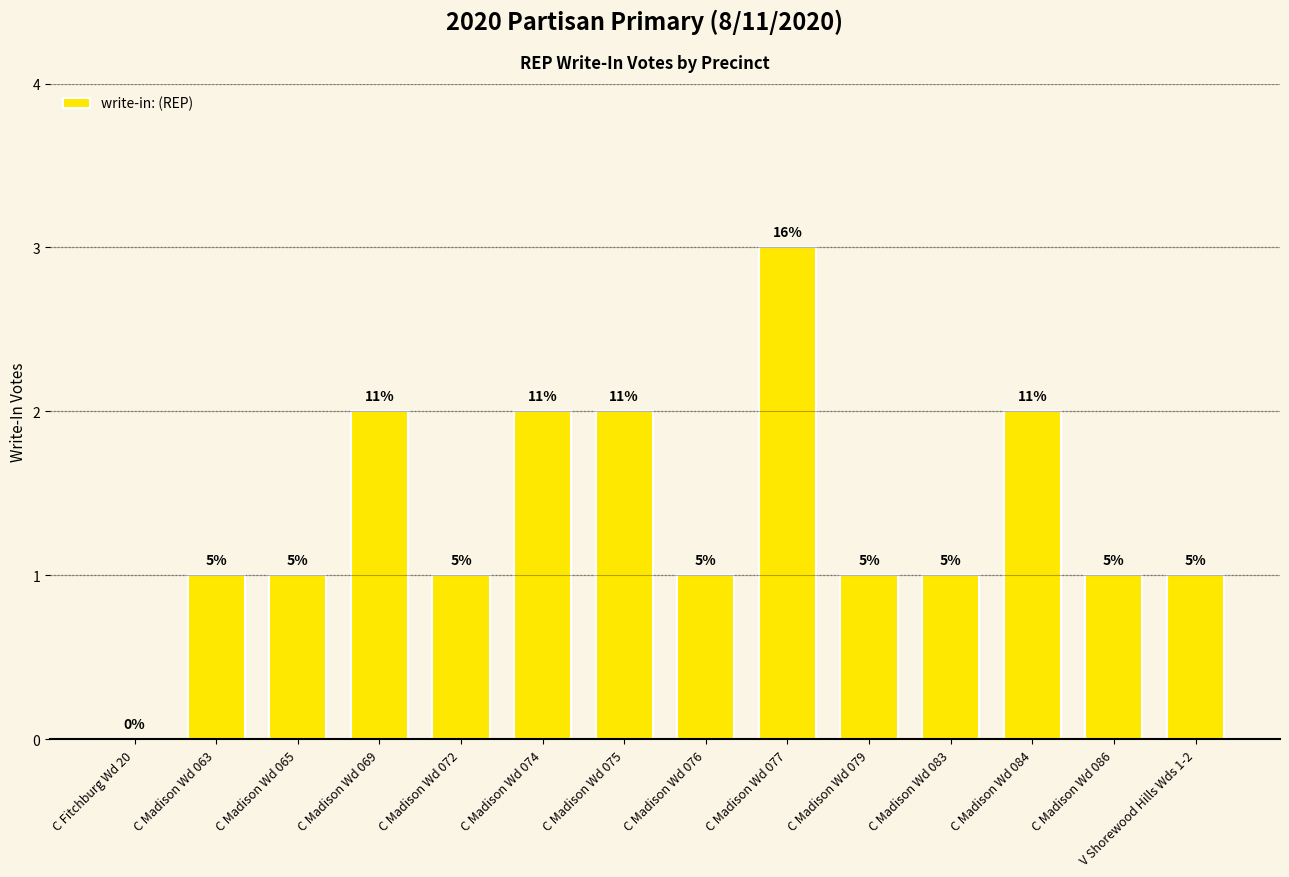

Count the values in the range 1 to 2.

12